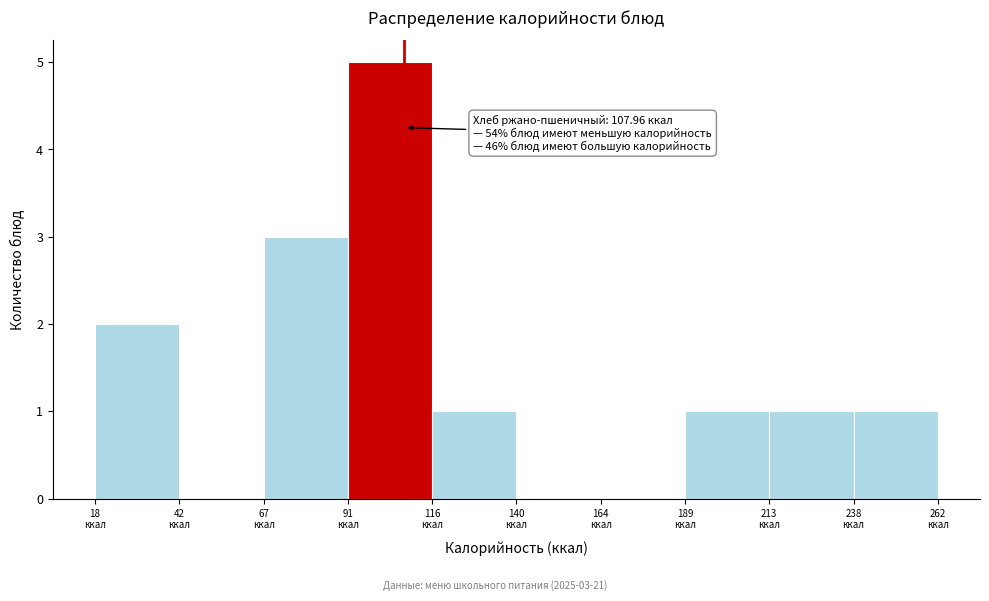

Which range on the x-axis has the tallest bar?

90 to 115